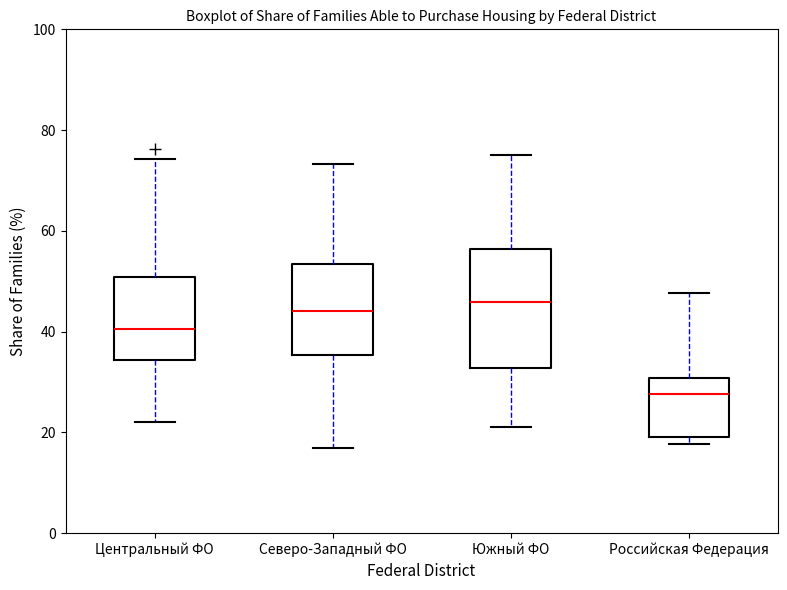

Reading left to right, read every box against the y-axis: the position of its median line, the range the box covers, and the ends of its whiskers. The values are not printed on the chart, so give them approximately, as read against the axis.

Центральный ФО: median 40, box 34 to 50, whiskers 22 to 74
Северо-Западный ФО: median 44, box 36 to 54, whiskers 16 to 74
Южный ФО: median 46, box 32 to 56, whiskers 20 to 76
Российская Федерация: median 28, box 20 to 30, whiskers 18 to 48